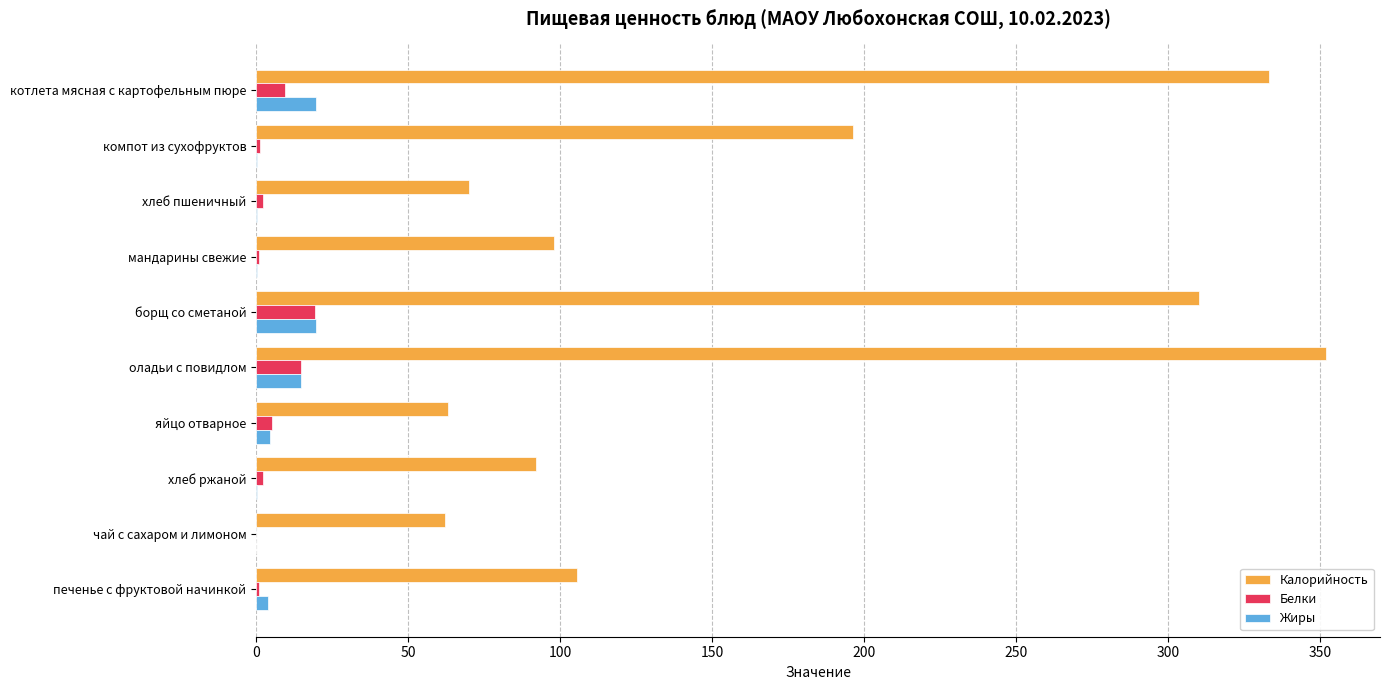

Is it true that Калорийность equals 98.0 at мандарины свежие?

True